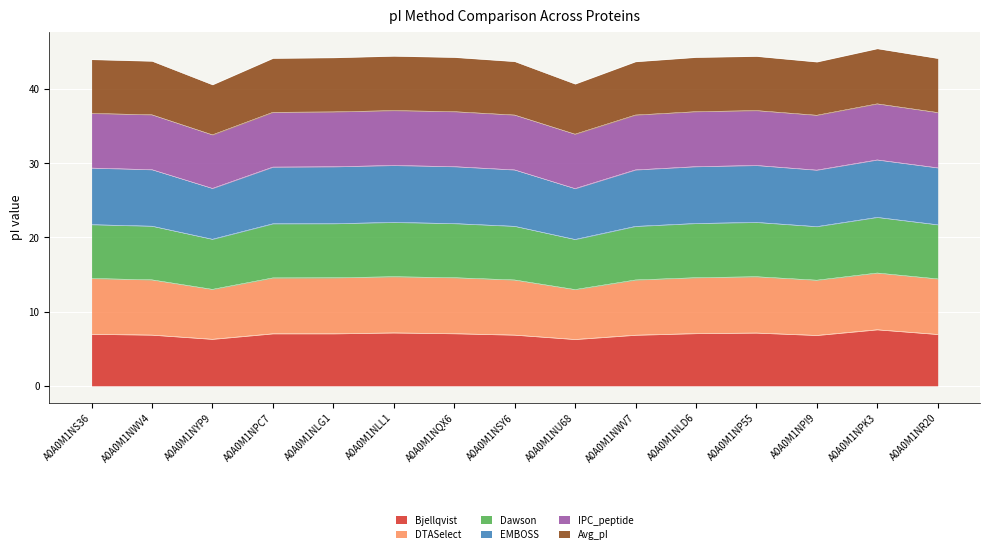

What is the label of the 11th point from the right?

A0A0M1NLG1